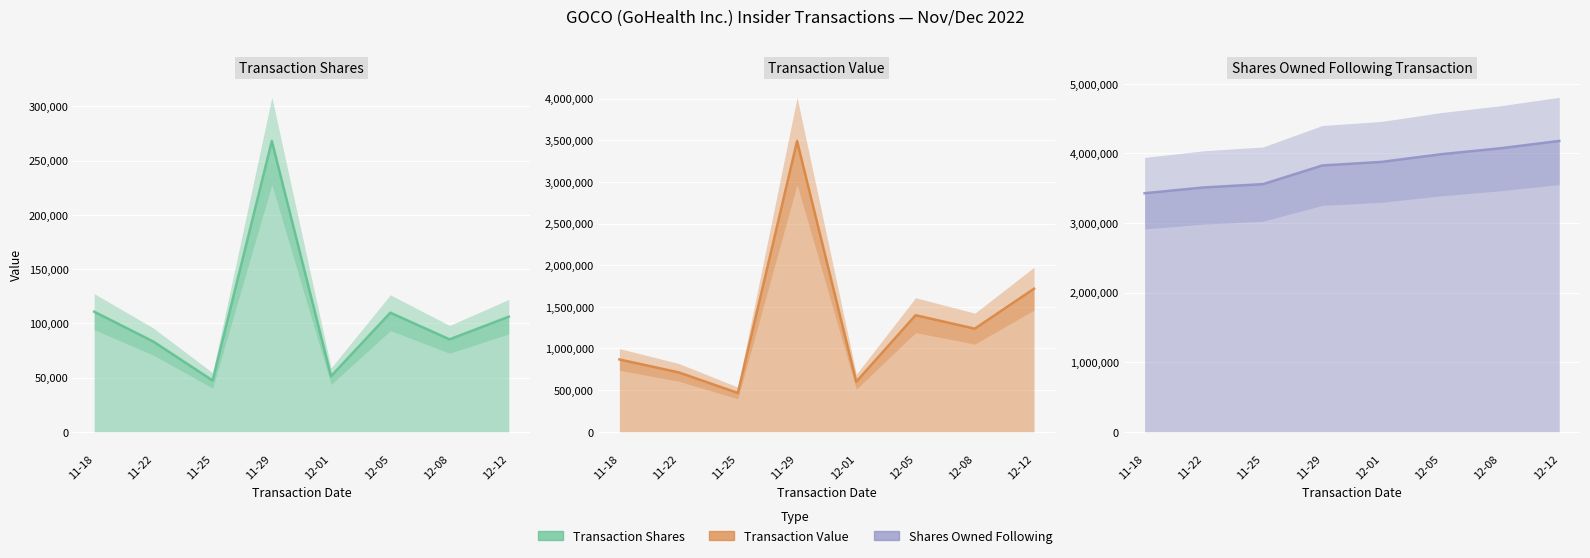

What is the value of the transactionShares point at the 3rd from the left?

47330